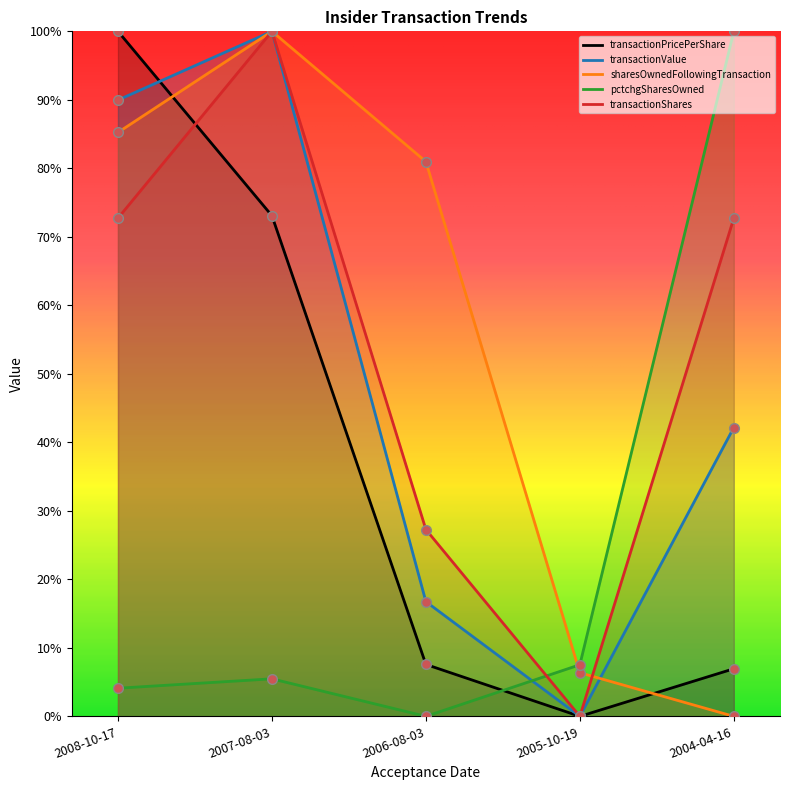

Which label corresponds to the smallest value in the chart?

2005-10-19